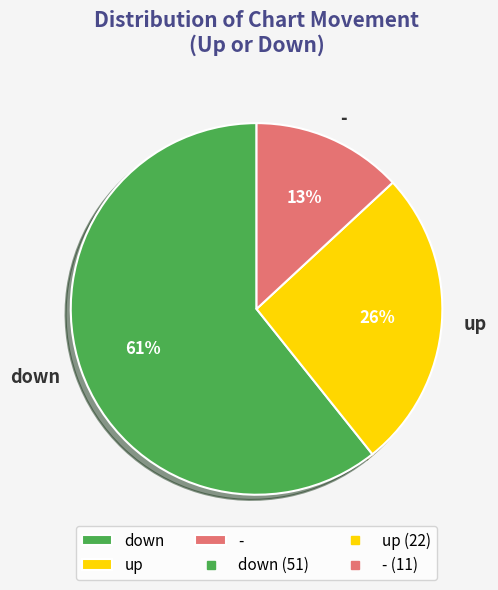

What is the smallest slice in the pie chart?

-